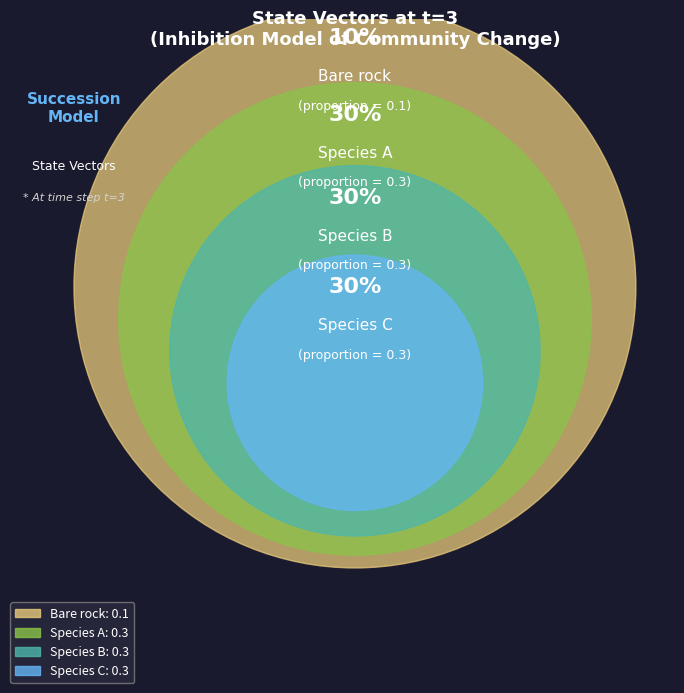

Which category has the smallest portion of the pie?

Bare rock